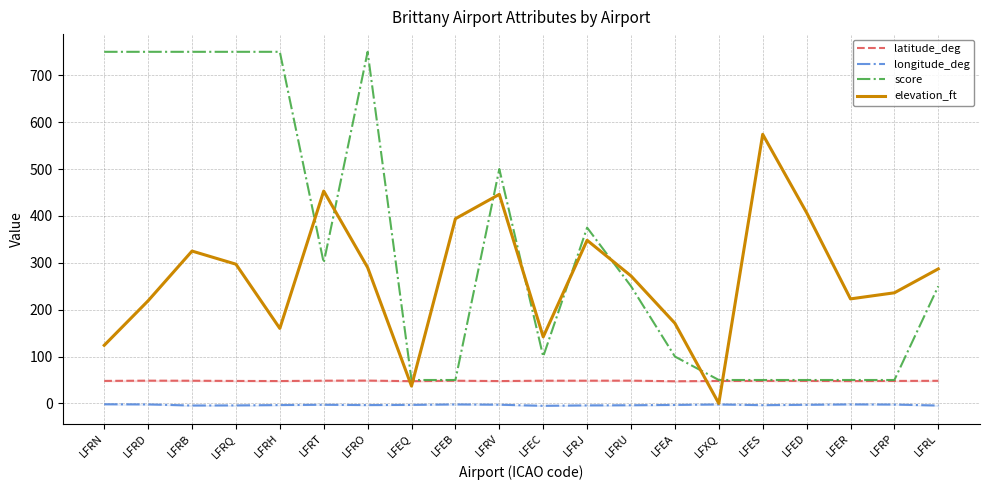

True or false: longitude_deg and latitude_deg intersect in this chart.

False